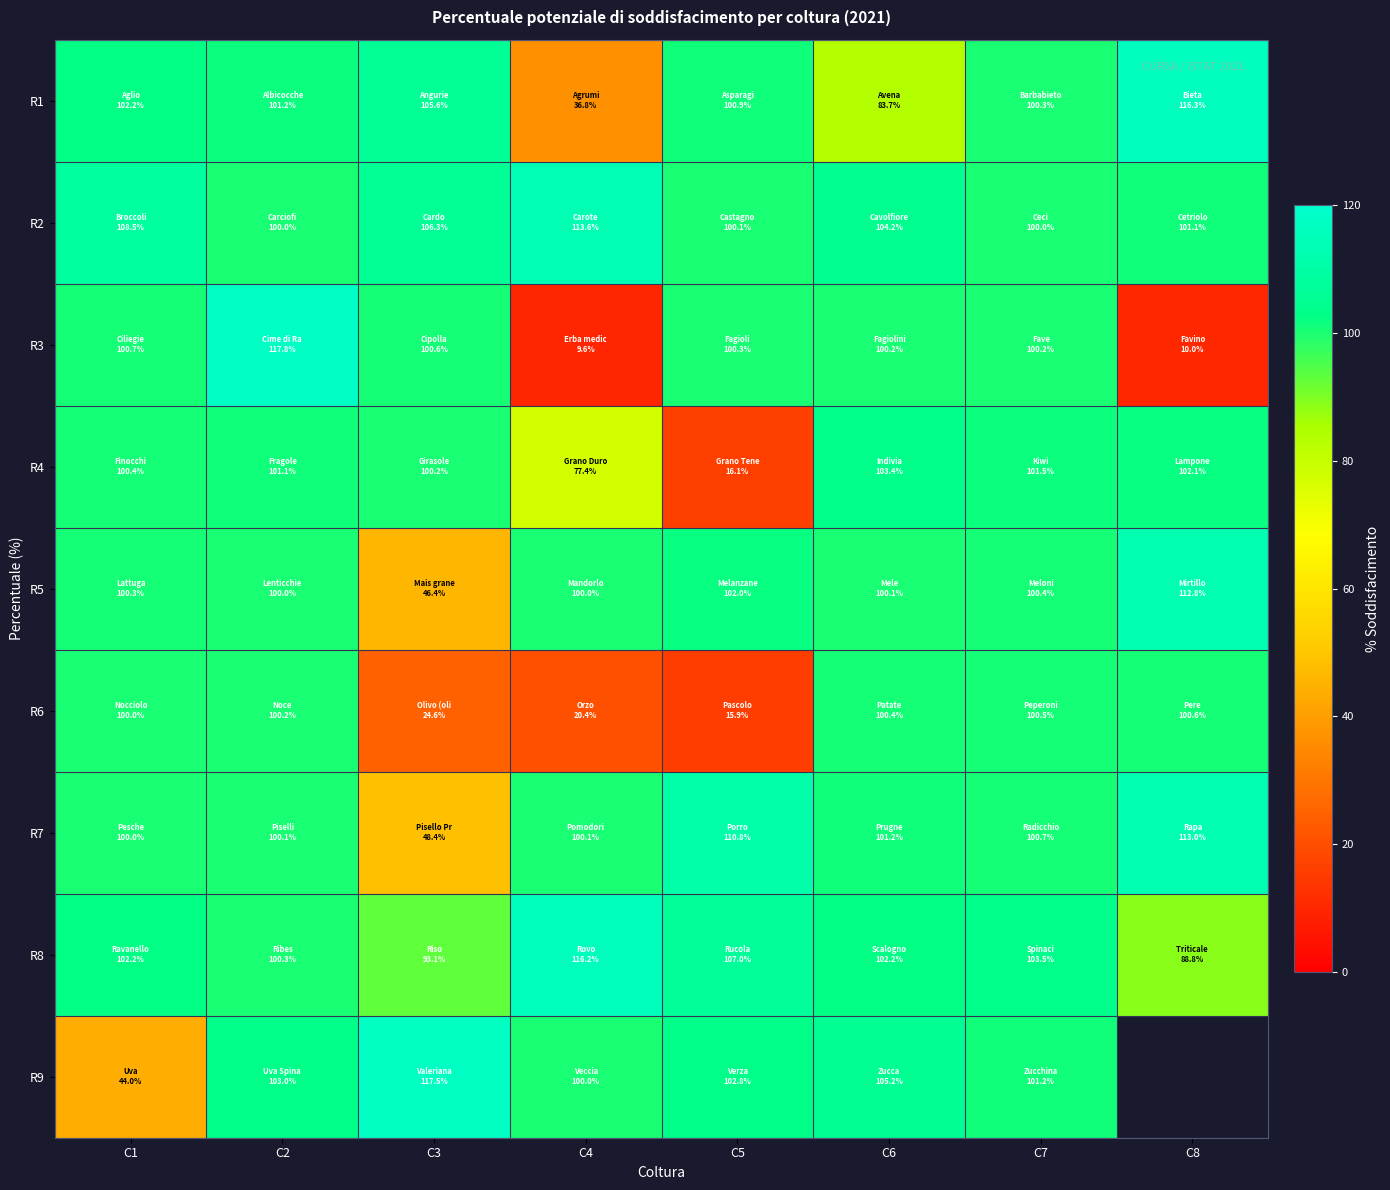

Which series changed the most between C2 and C3?

R6